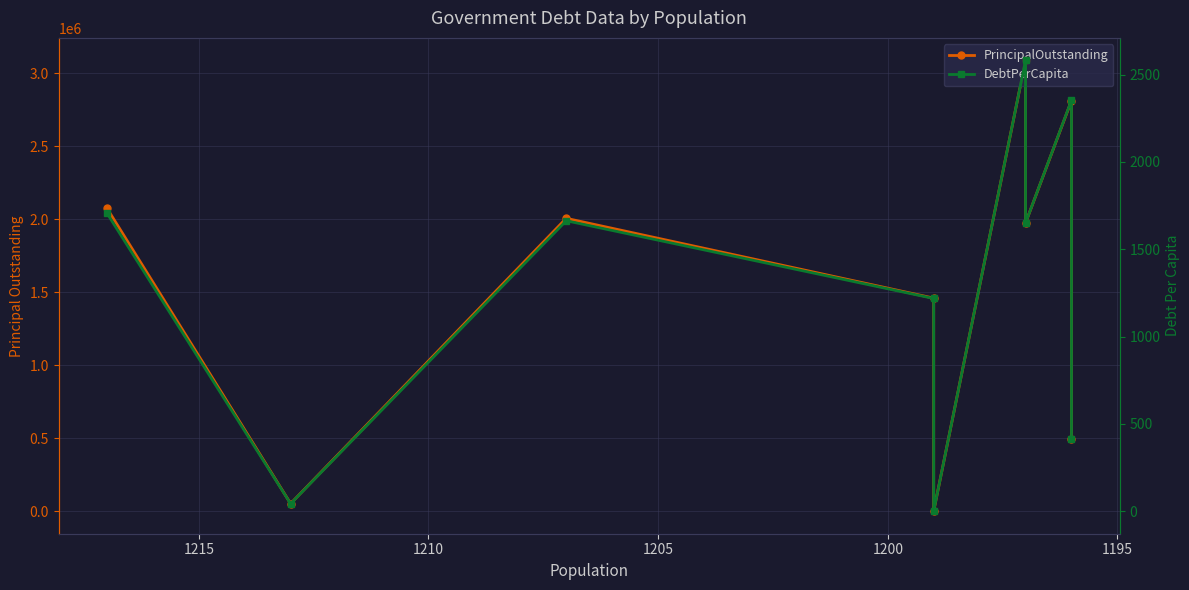

Rank the series by their average value, from lowest to highest.

DebtPerCapita, PrincipalOutstanding